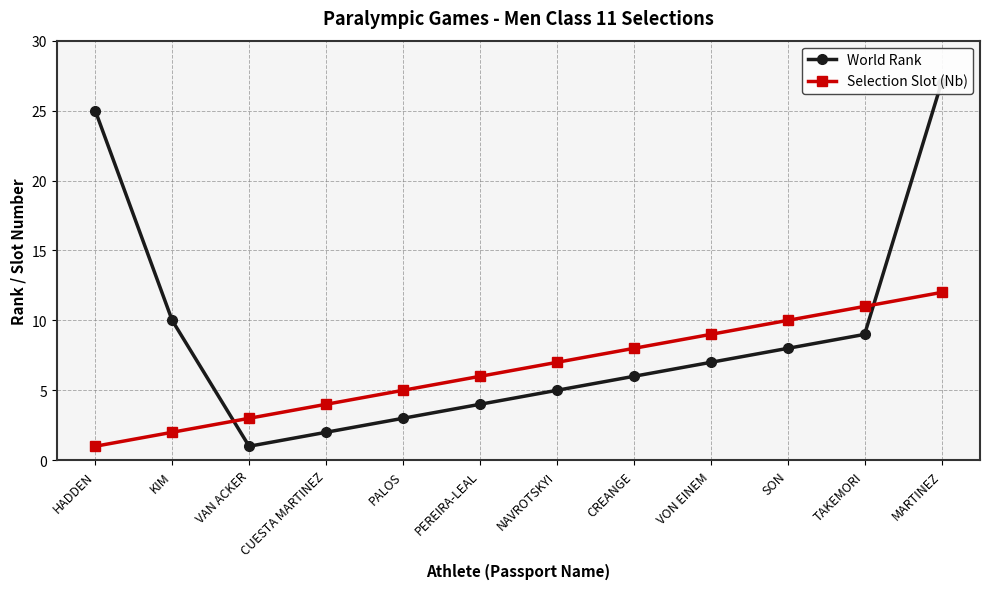

True or false: World Rank has more than 0 interior local peaks.

False